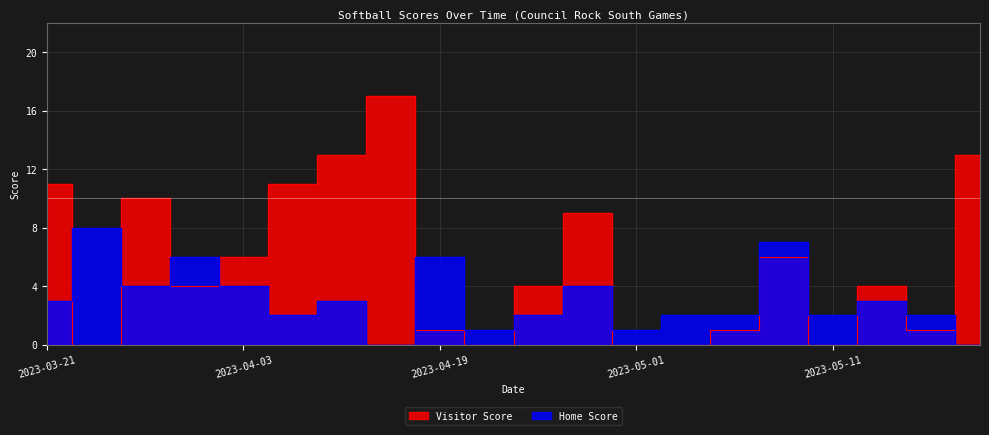

At which label is Visitor Score closest to 8?

2023-04-27